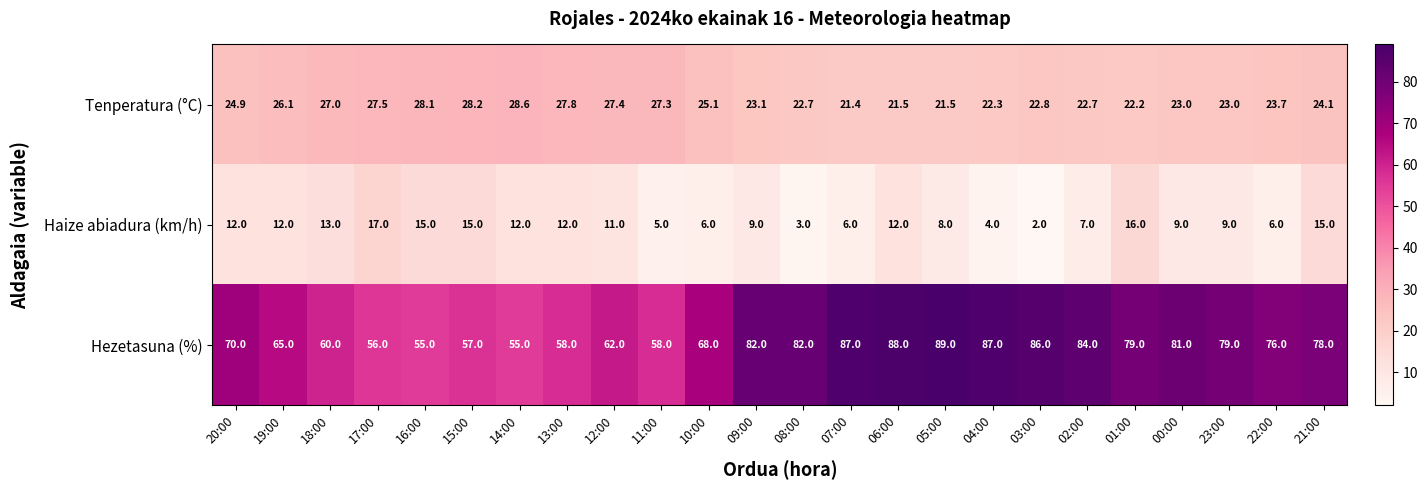

What is the difference between the maximum and minimum values in the Hezetasuna (%) series?

34.0